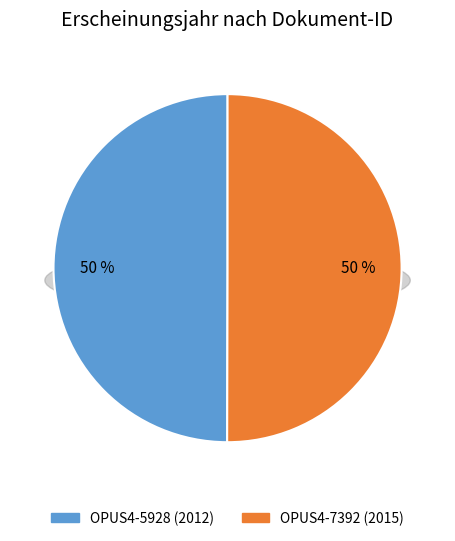

How many segments does this pie chart have?

2